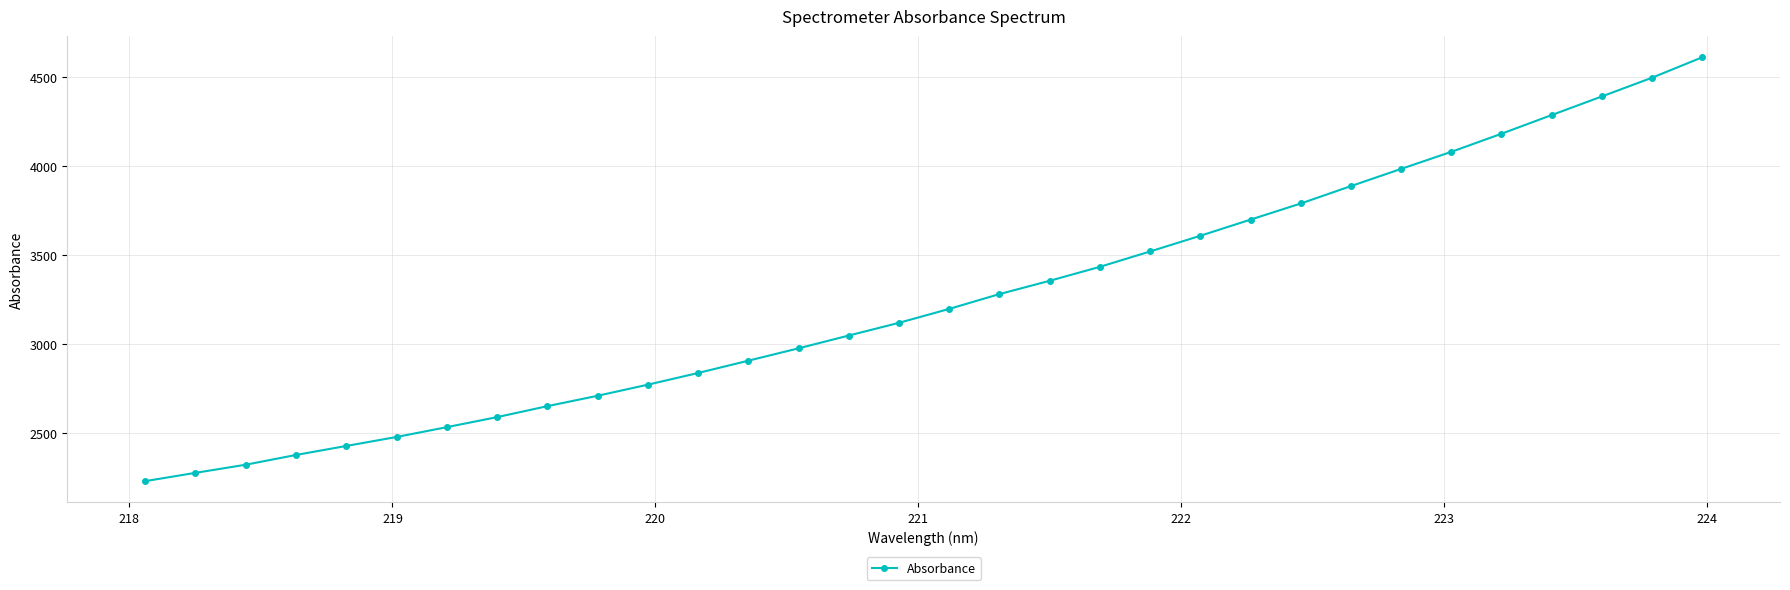

What is the smallest value displayed?

2227.9